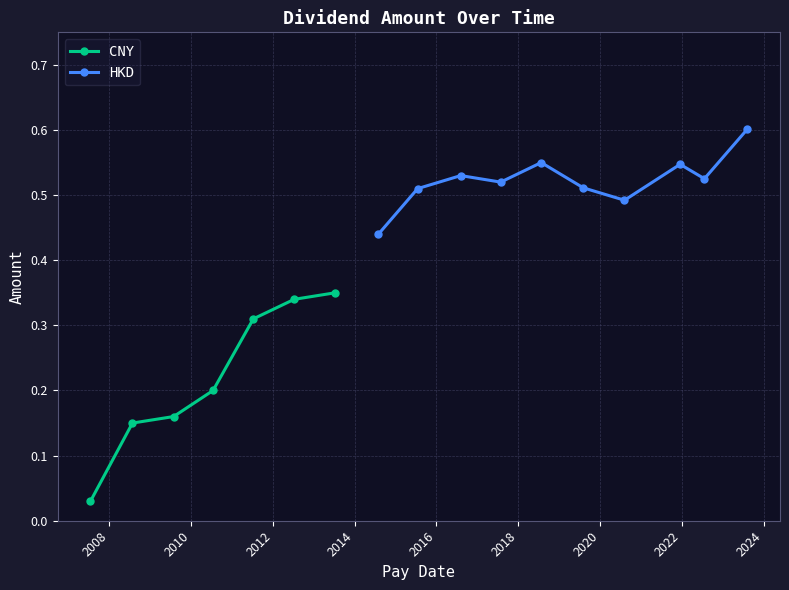

How many interior local peaks (higher than both neighbors) does the data have?

3